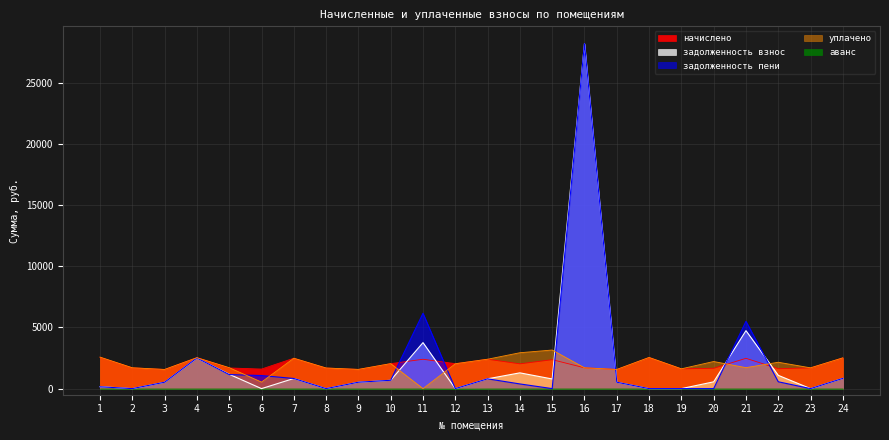

How many intersections are there between задолженность взнос and уплачено?

6